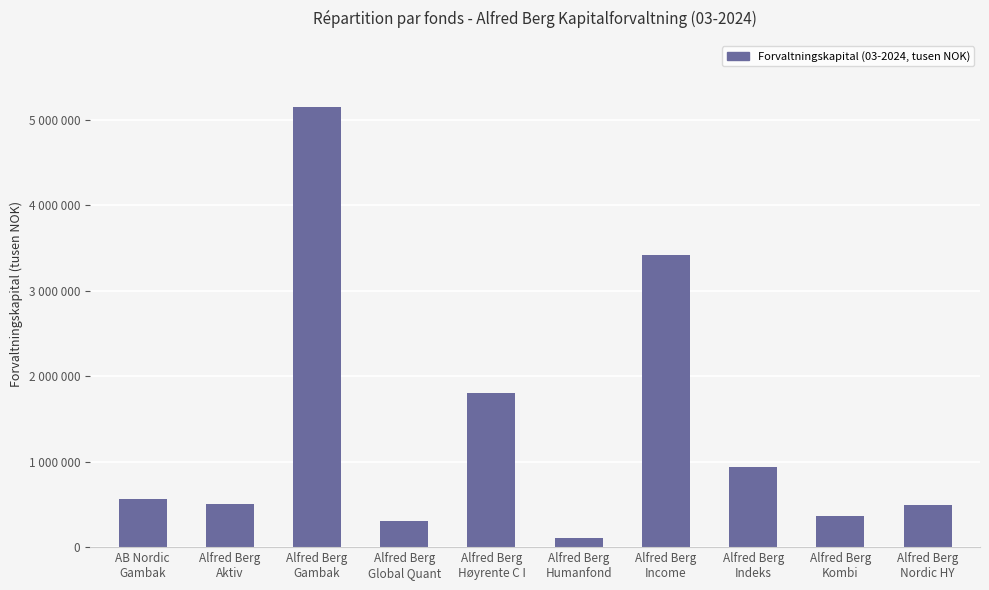

Does the chart contain stacked bars?

No